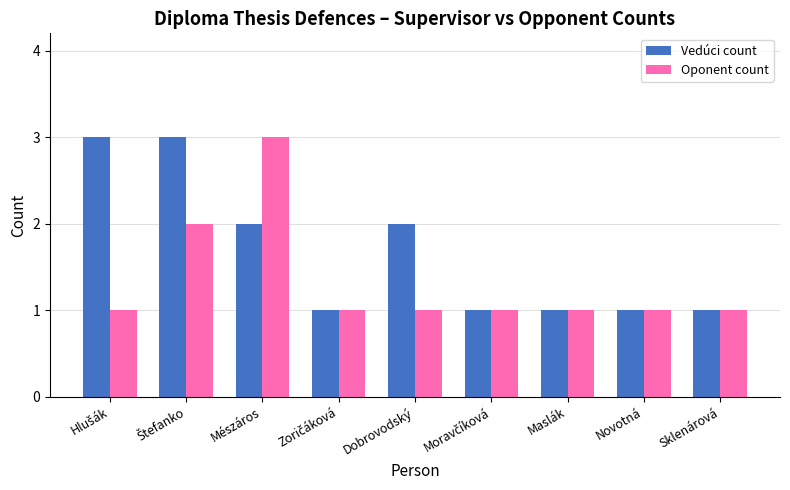

List the series in order of their overall mean, lowest first.

Oponent count, Vedúci count